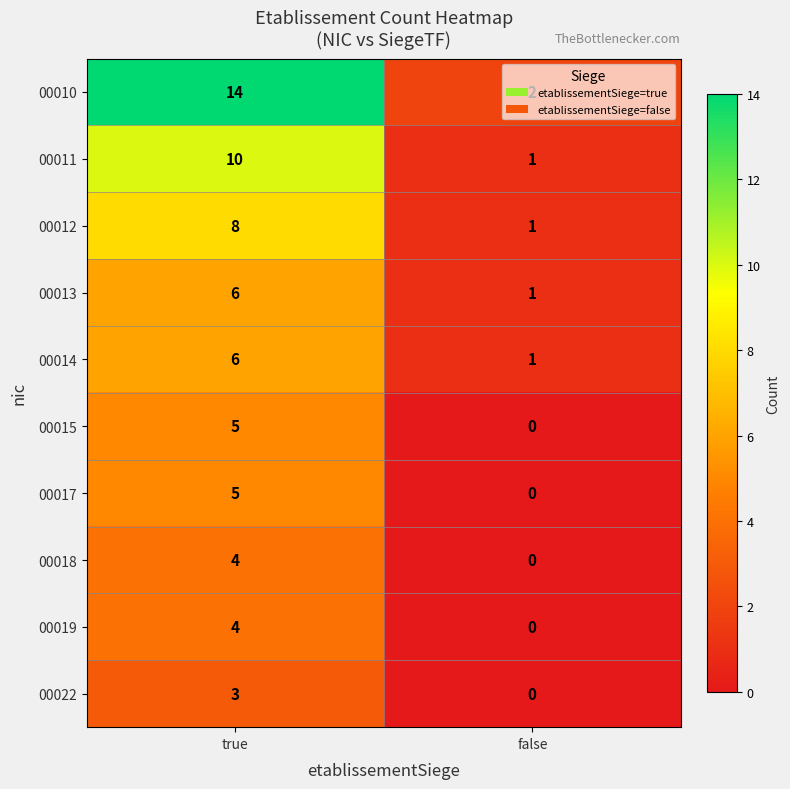

The 00017 series shows 5 at true. True or false?

True